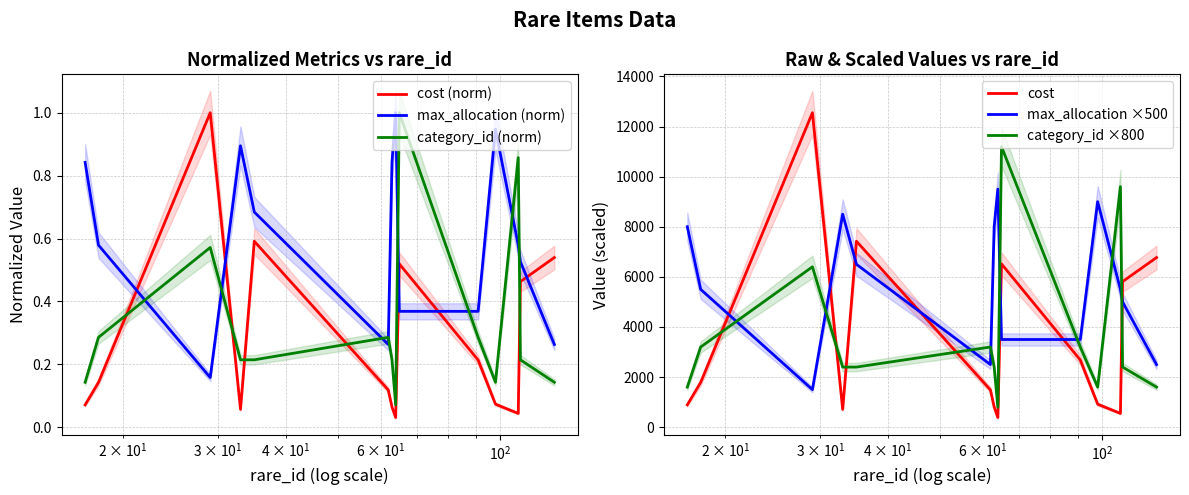

How many times do category_id (norm) and cost (norm) cross each other?

5